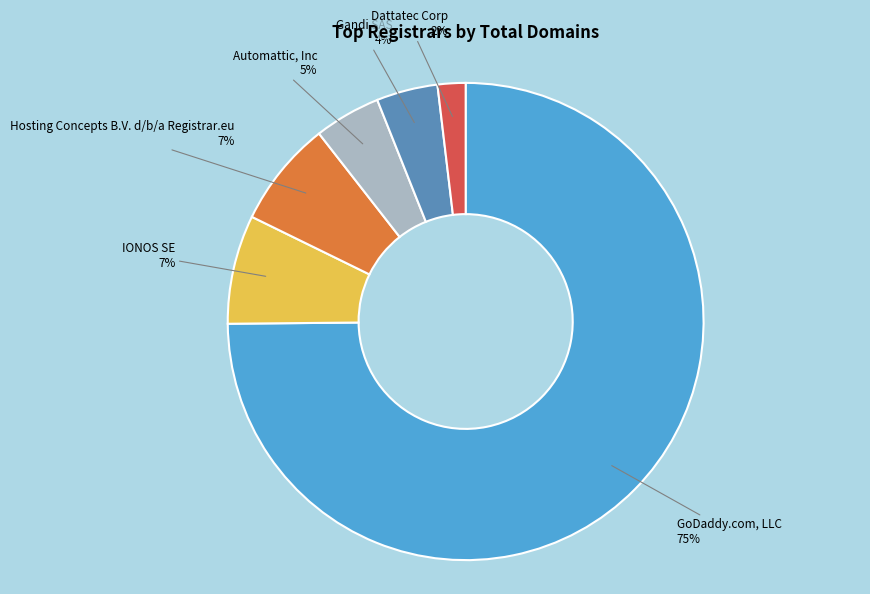

Does any single category account for the majority?

Yes